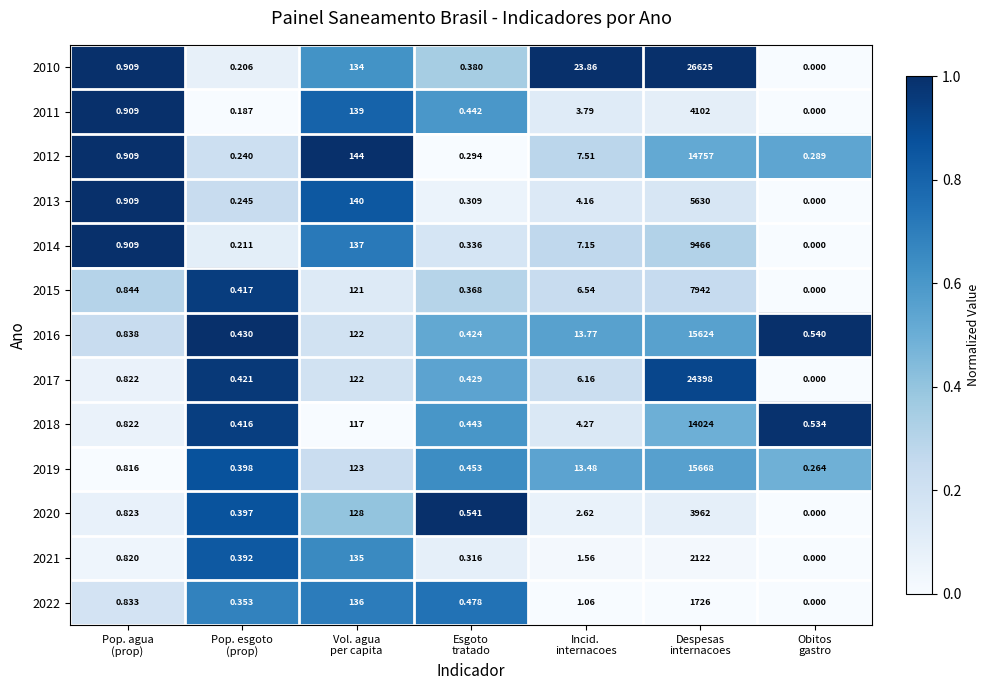

Which series has the largest total across all categories?

2010